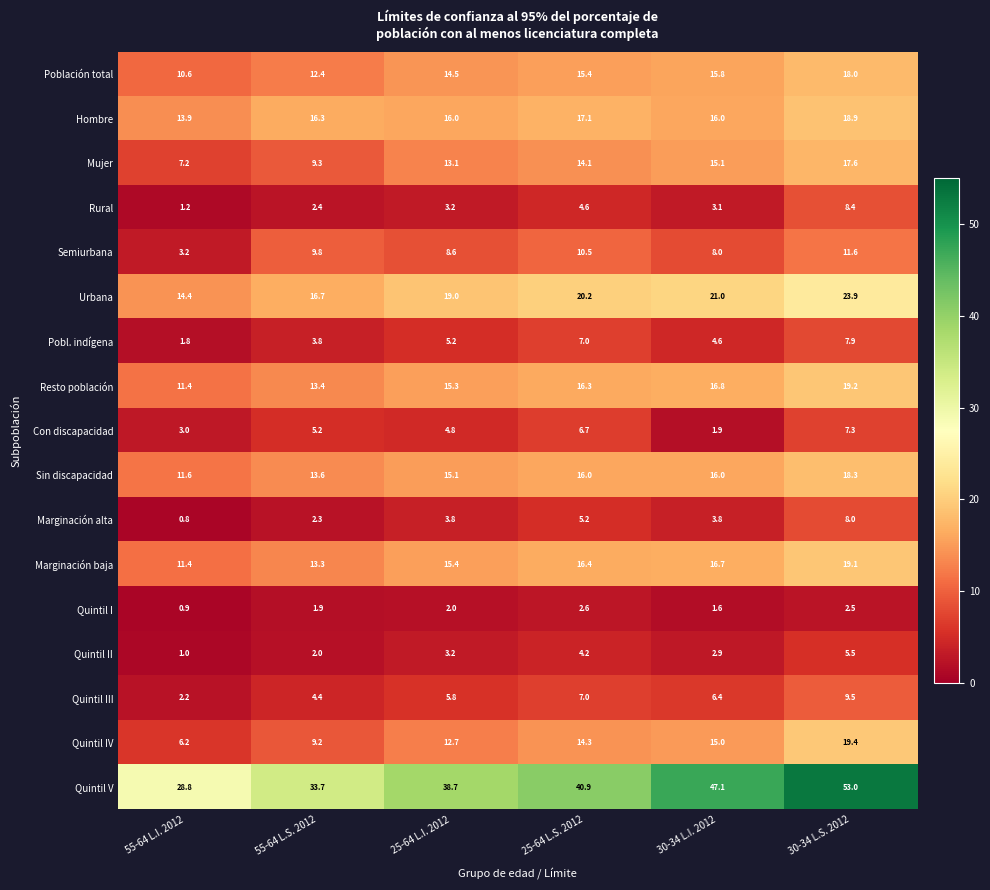

Where does the Resto población series first go above 16?

25-64 L.S. 2012